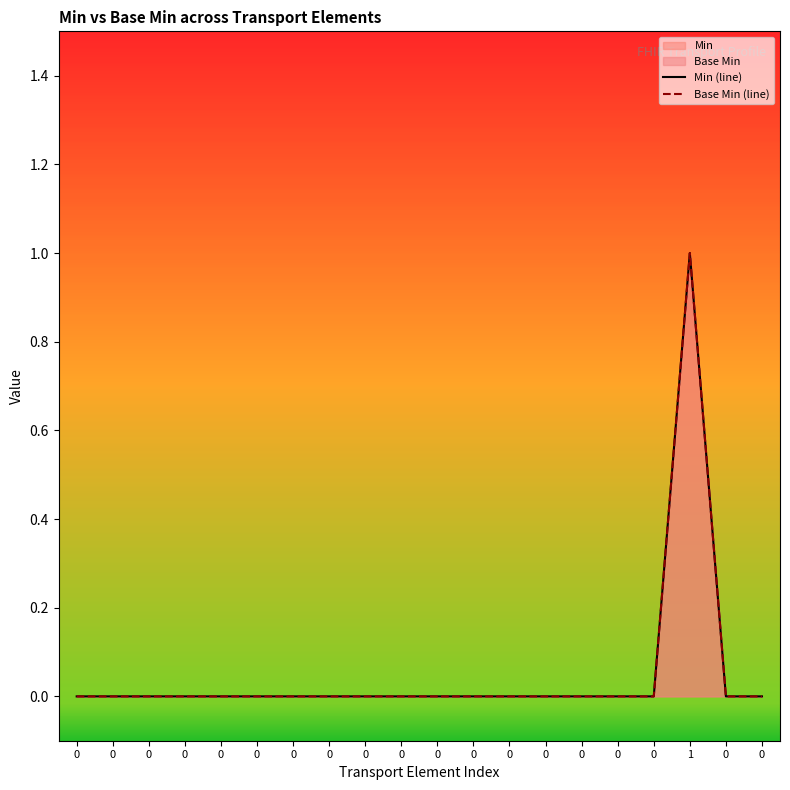

Reading left to right, extract all data points from this chart.

Min (line): 0=0	0=0	0=0	0=0	0=0	0=0	0=0	0=0	0=0	0=0	0=0	0=0	0=0	0=0	0=0	0=0	0=0	1=1	0=0	0=0
Base Min (line): 0=0	0=0	0=0	0=0	0=0	0=0	0=0	0=0	0=0	0=0	0=0	0=0	0=0	0=0	0=0	0=0	0=0	1=1	0=0	0=0